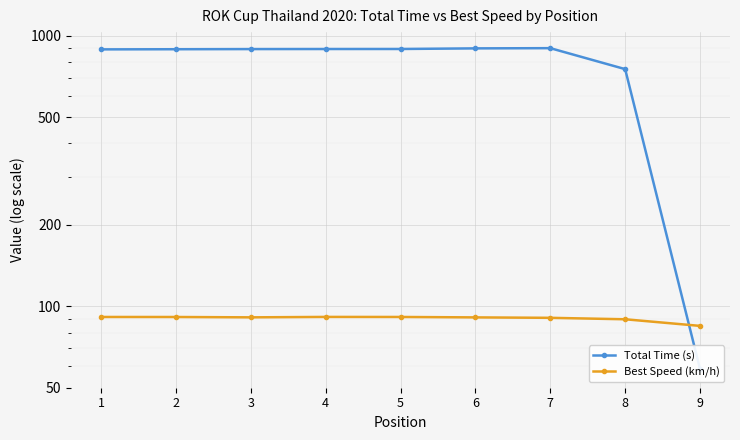

Reading left to right, transcribe all the data shown in this chart.

Total Time (s): 890.8	891.9	893.0	893.5	893.8	898.4	900.1	752.9	58.6
Best Speed (km/h): 91.3	91.3	91.0	91.3	91.3	91.0	90.7	89.5	84.6